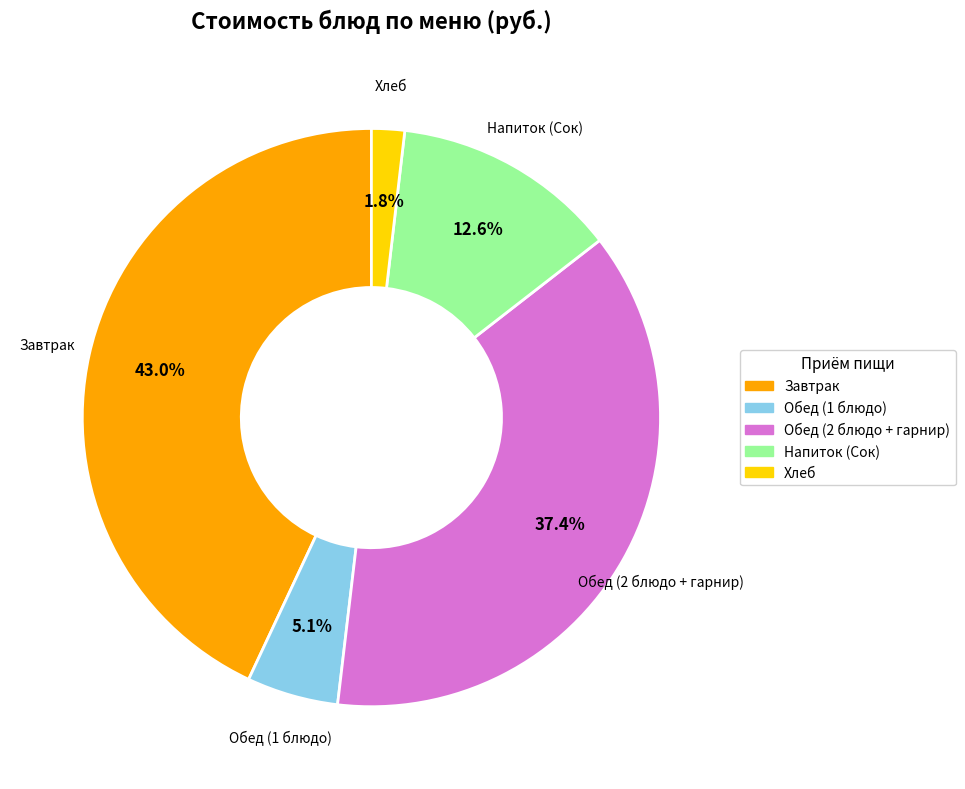

Does any single category account for the majority?

No